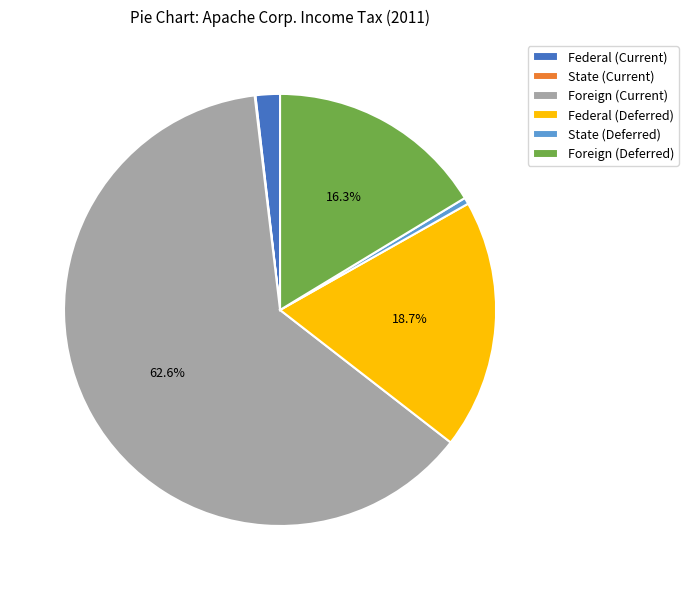

Is there a majority slice in this chart?

Yes